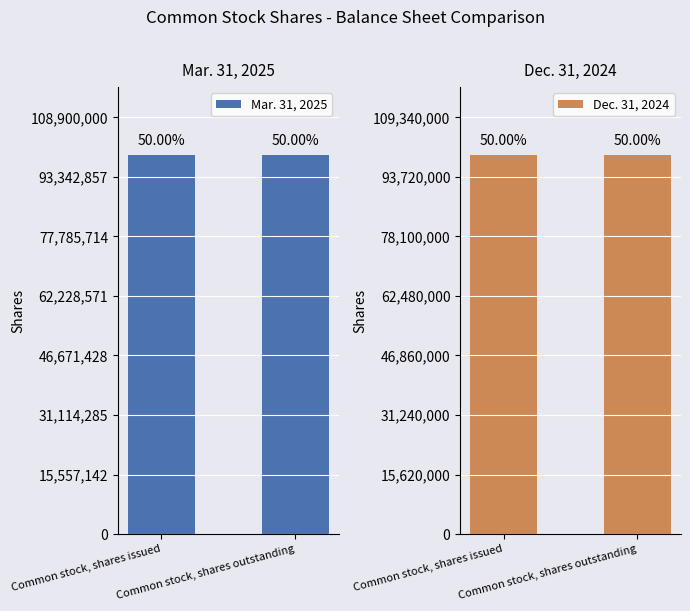

Reading left to right, transcribe all the data shown in this chart.

Mar. 31, 2025: Common stock, shares issued=99000000	Common stock, shares outstanding=99000000
Dec. 31, 2024: Common stock, shares issued=99400000	Common stock, shares outstanding=99400000